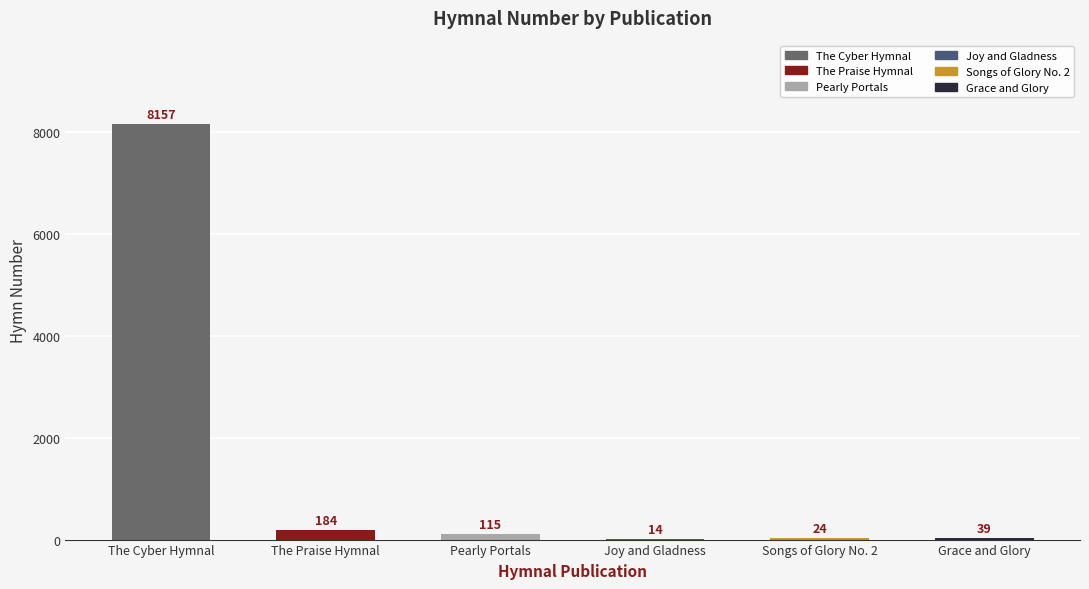

Reading right to left, what are all the values shown in this chart?

39	24	14	115	184	8157